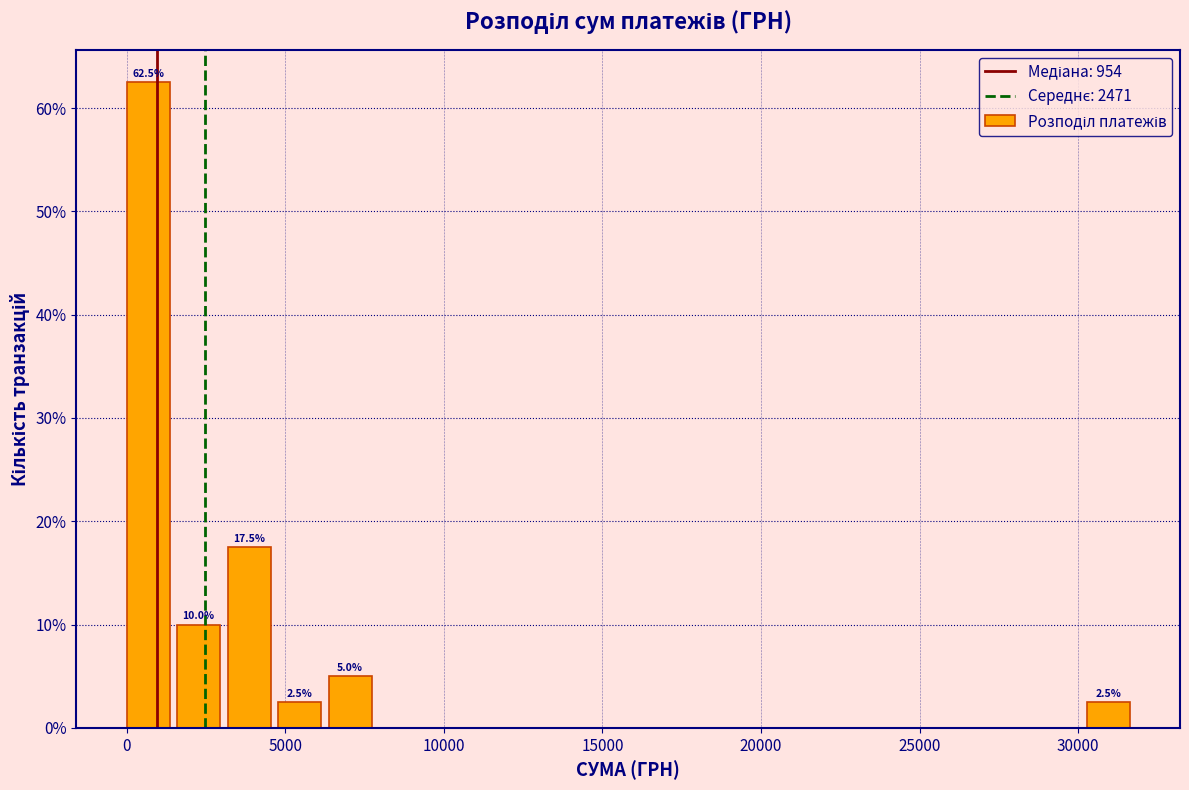

Read against the x-axis, roughly where is the centre of the tallest bar?

500